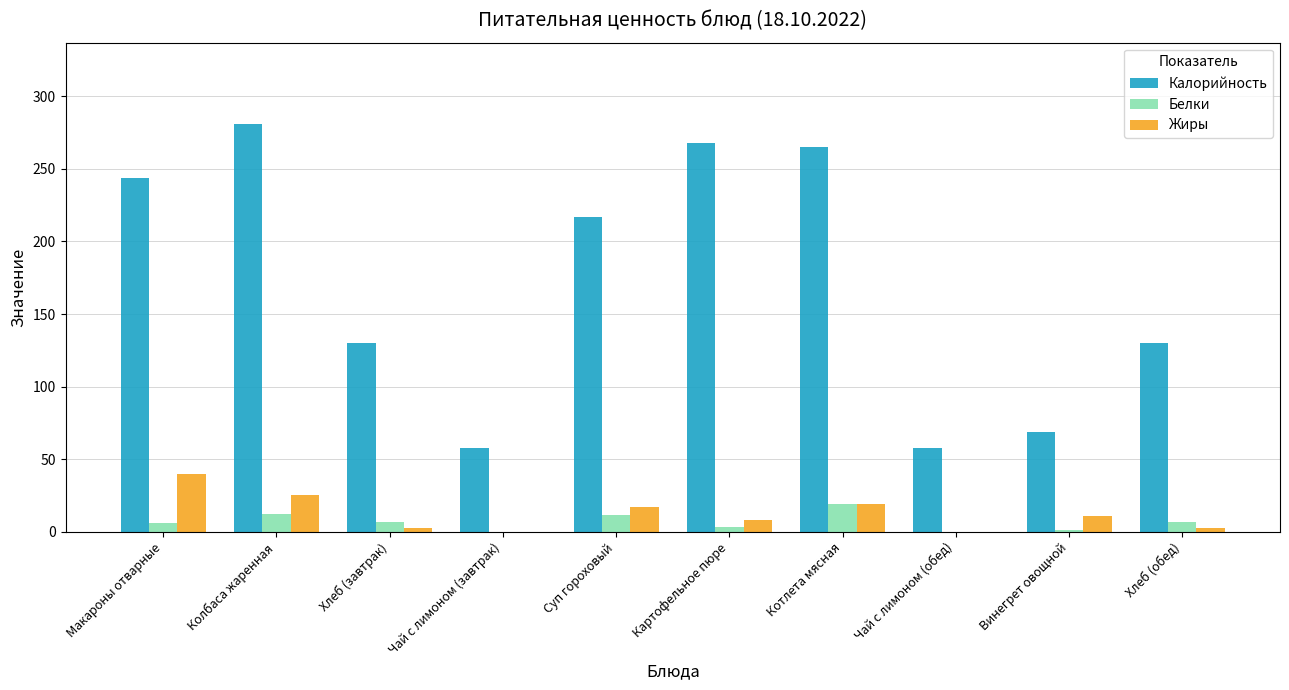

What is the sum of all Белки values?

67.0